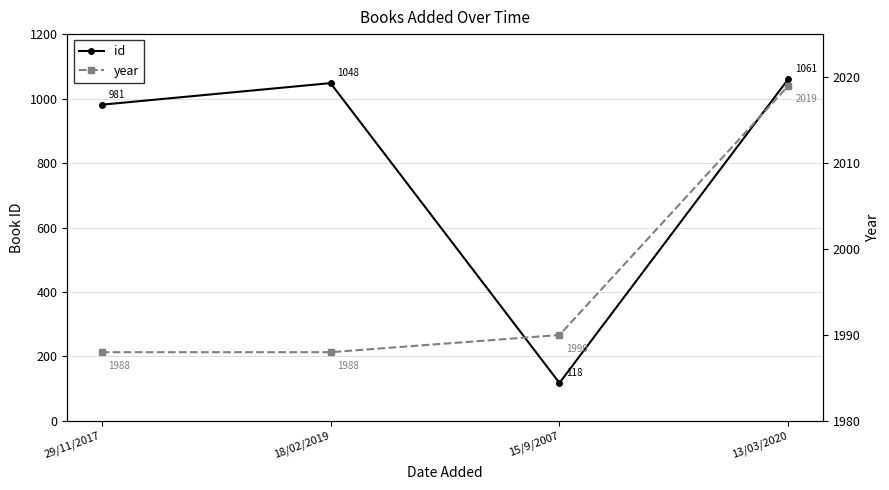

Reading right to left, transcribe all the data shown in this chart.

id: 1061	118	1048	981
year: 2019	1990	1988	1988